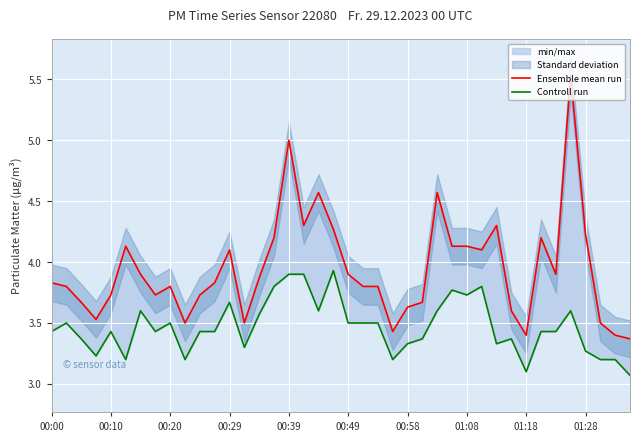

True or false: Controll run has a value of 3.6 at 35.

True